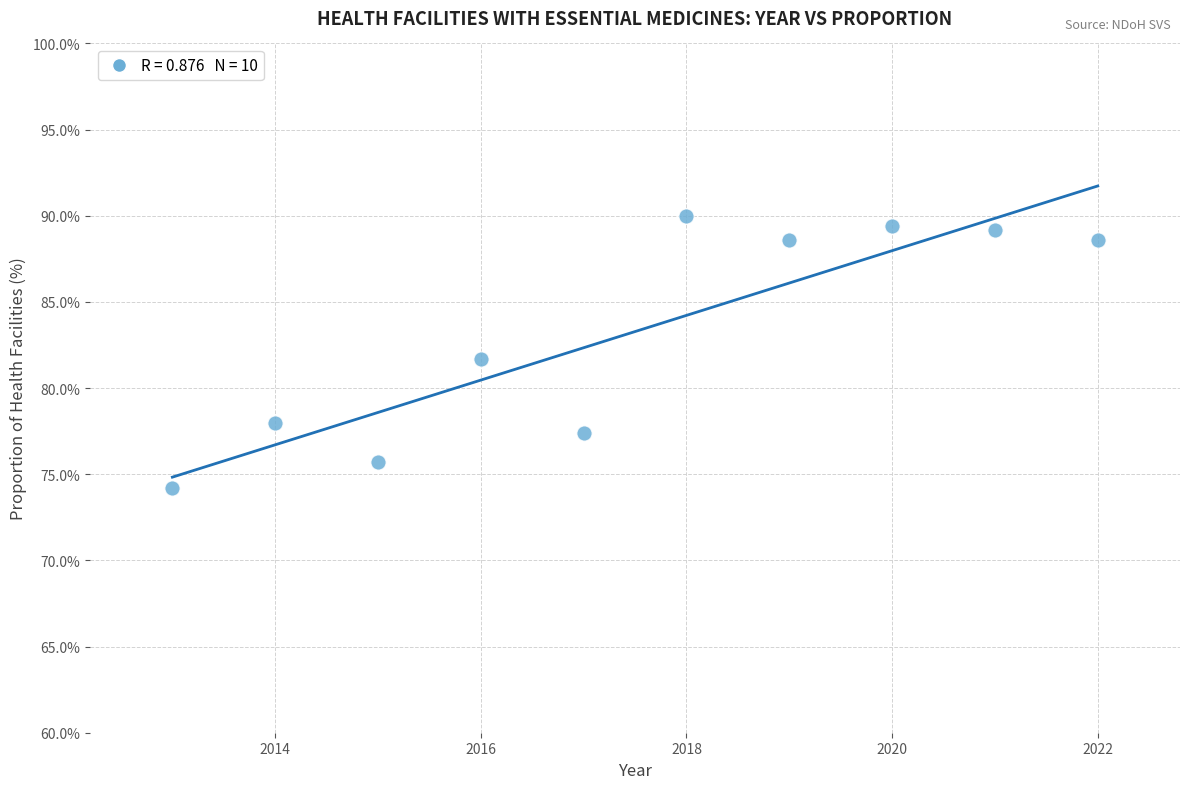

What is the range of X values (max minus min)?

9.0